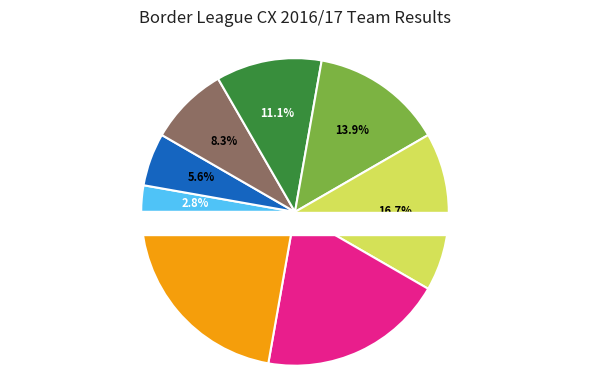

What is the change in value from Guildford & Godalming AC to Camberley & District AC?

+3